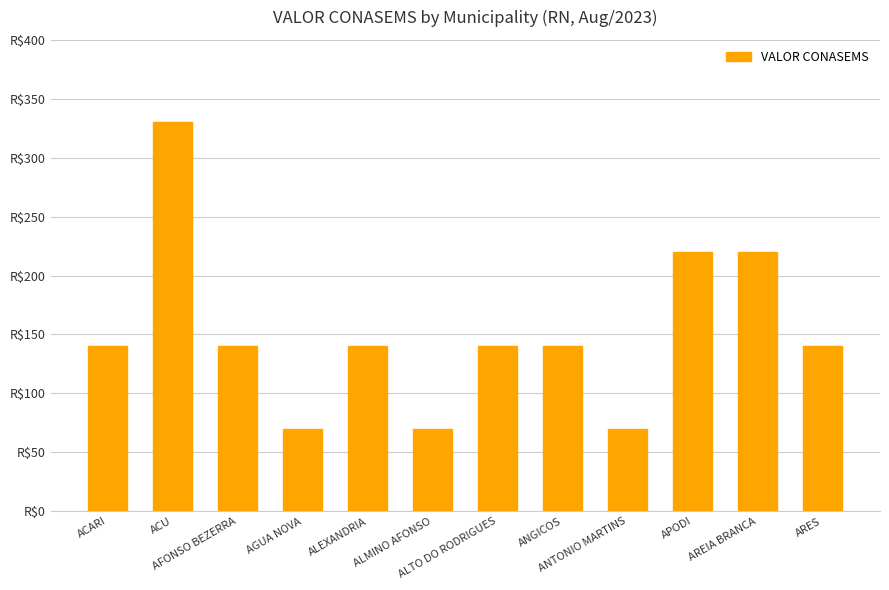

What is the difference between the maximum and minimum values?

260